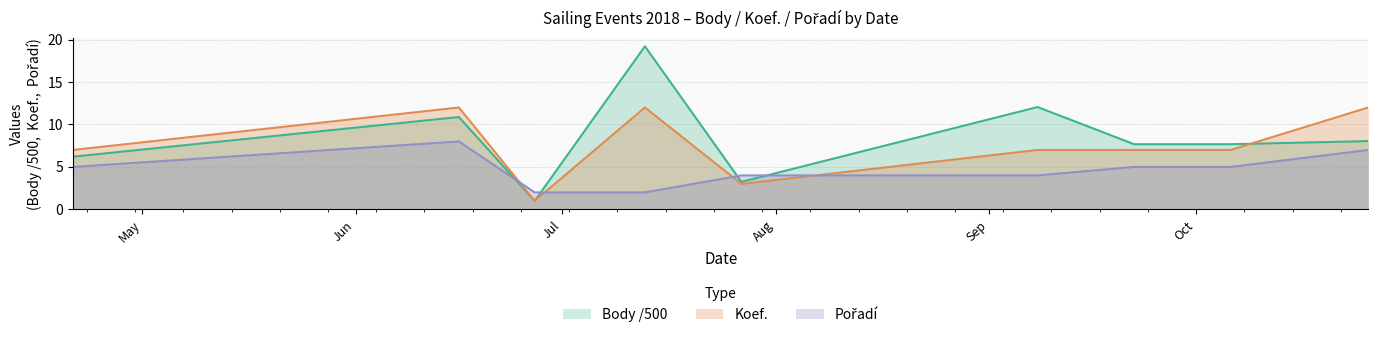

Which label corresponds to the largest value in the chart?

2018-07-13